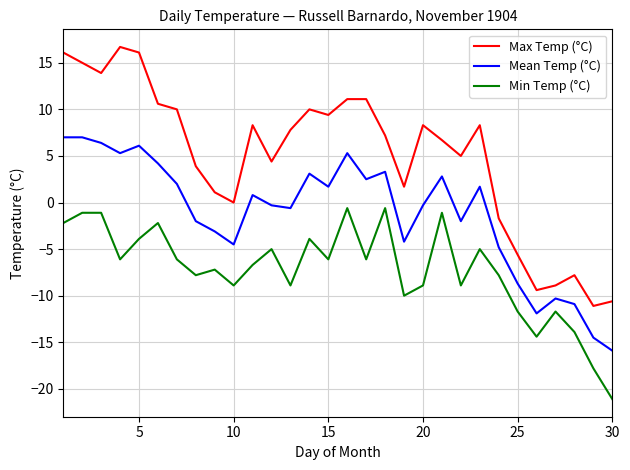

True or false: Mean Temp (°C) and Max Temp (°C) cross at least once.

False